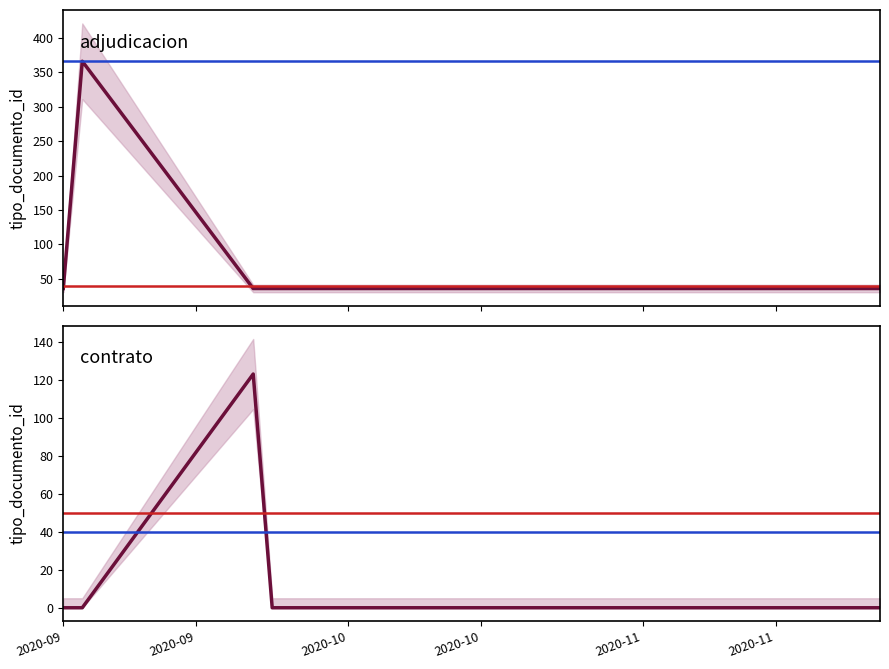

What is the difference between the maximum and second lowest values in the adjudicacion series?

330